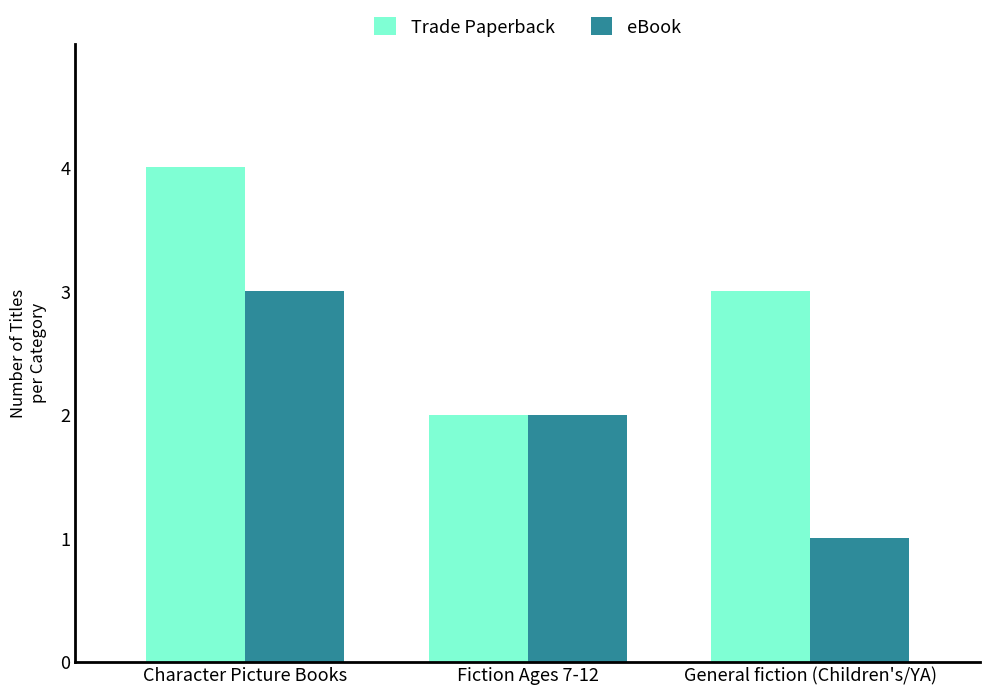

What position from the left is Fiction Ages 7-12?

2